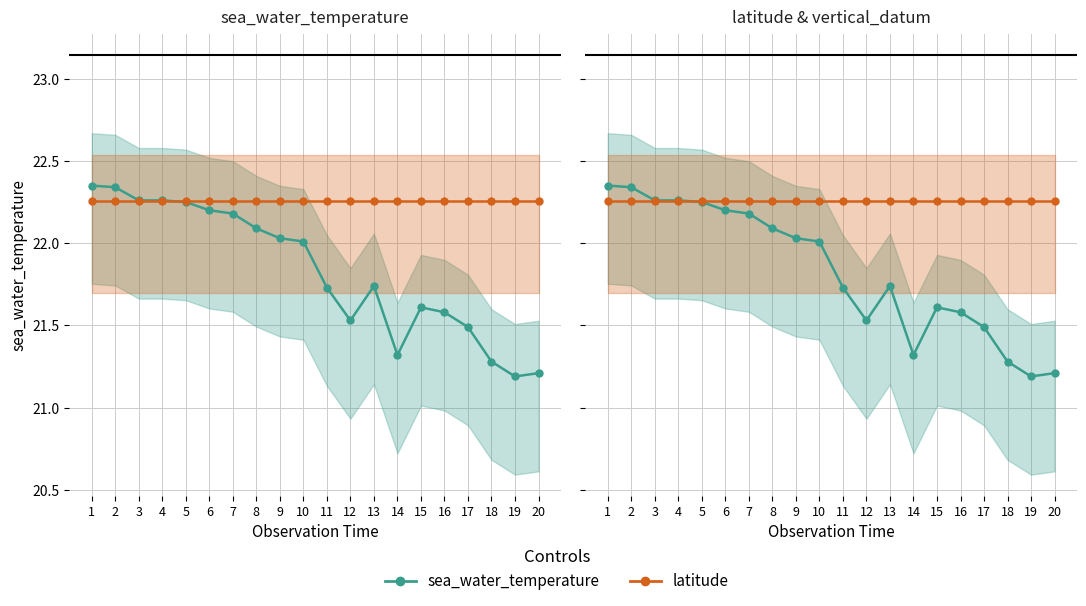

What is the minimum value shown in the chart?

21.2